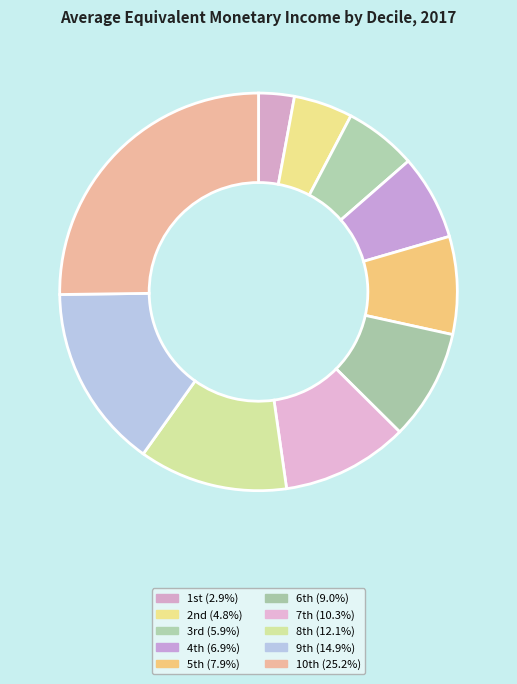

To the nearest percent, what is the average slice percentage?

10%